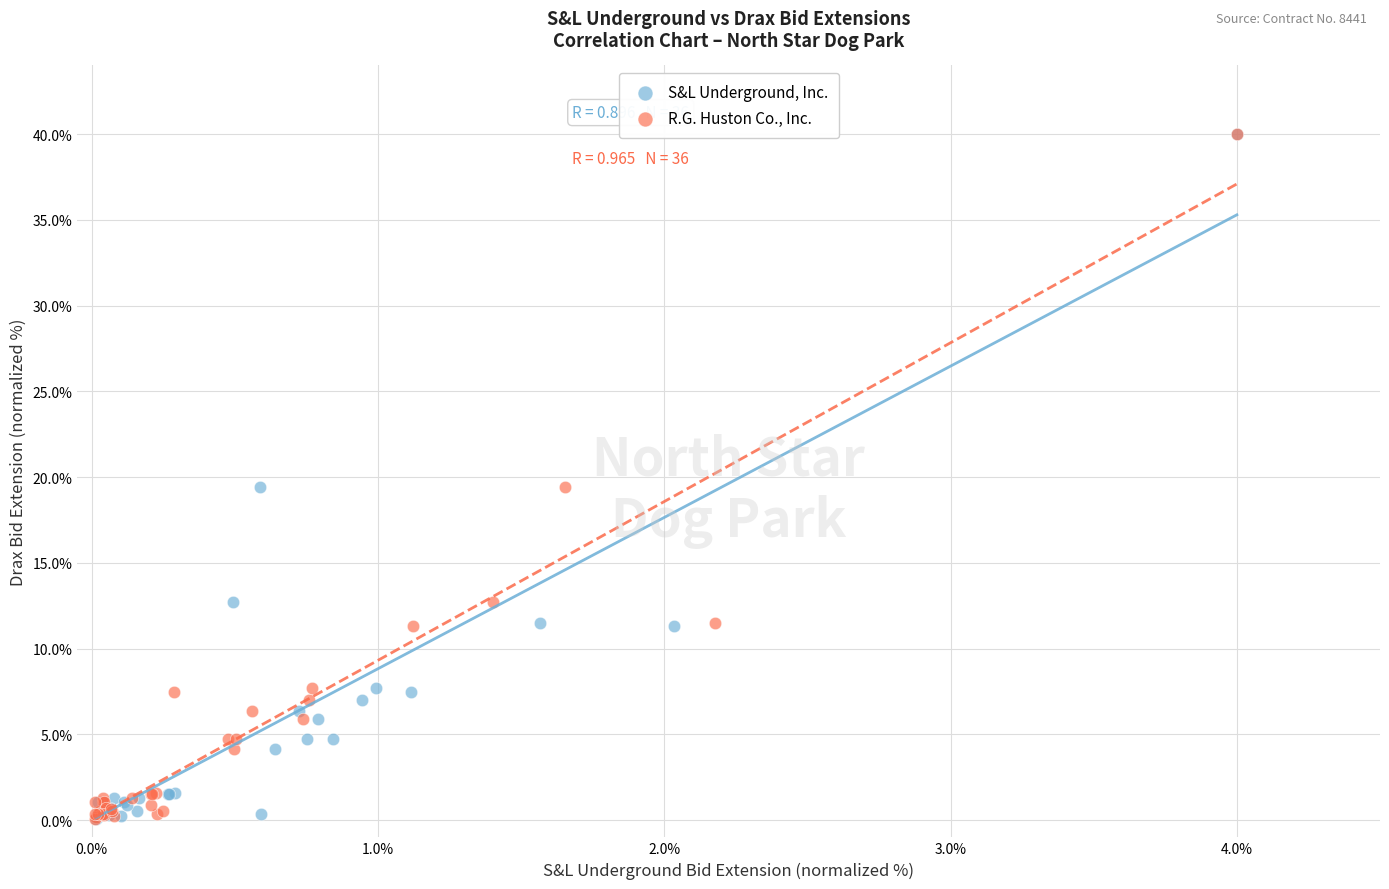

What are all the series names shown in the legend?

S&L Underground, Inc., R.G. Huston Co., Inc.